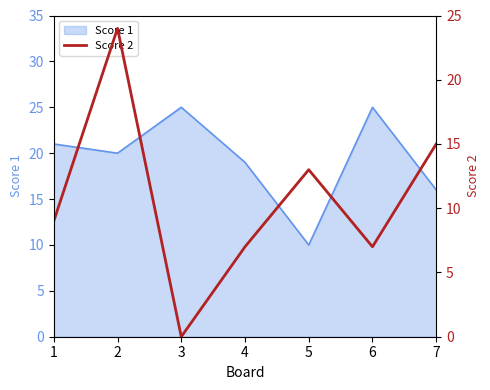

What is the difference between the second highest and second lowest values?

8